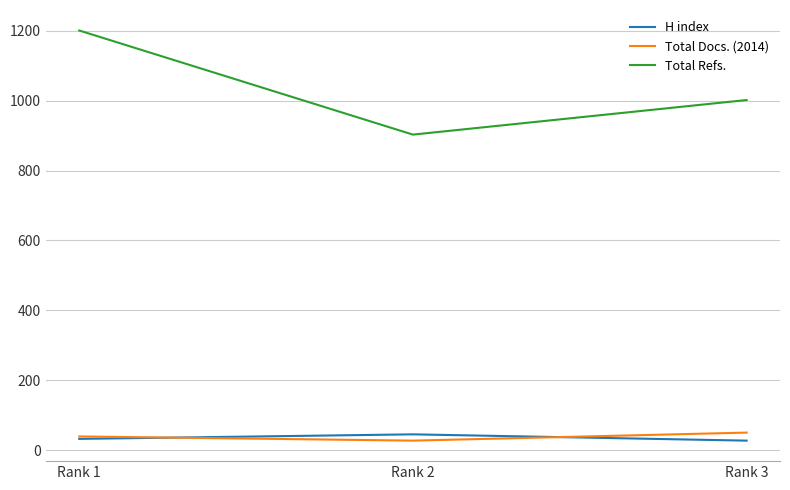

Which category has the highest value in the Total Docs. (2014) series?

Rank 3